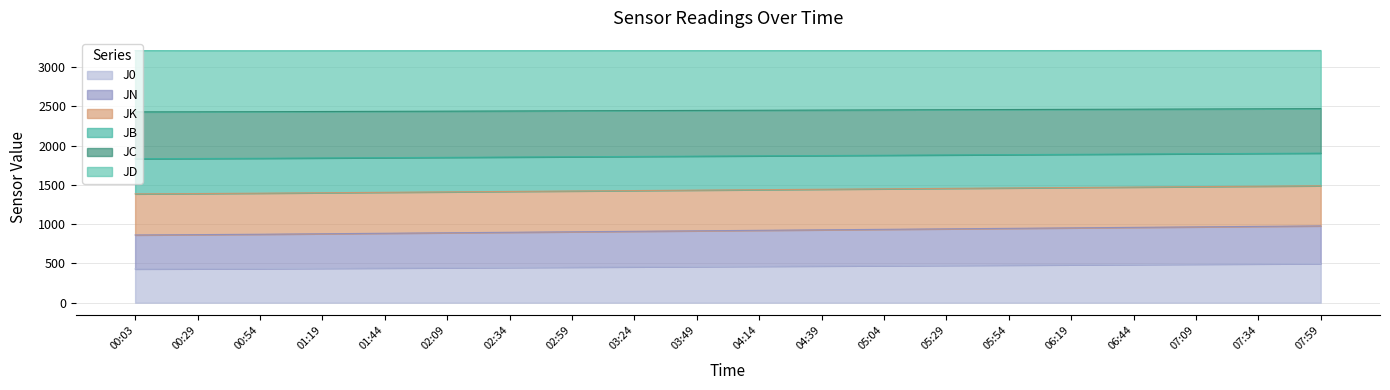

What is the total value across all series at 05:04?

3210.4